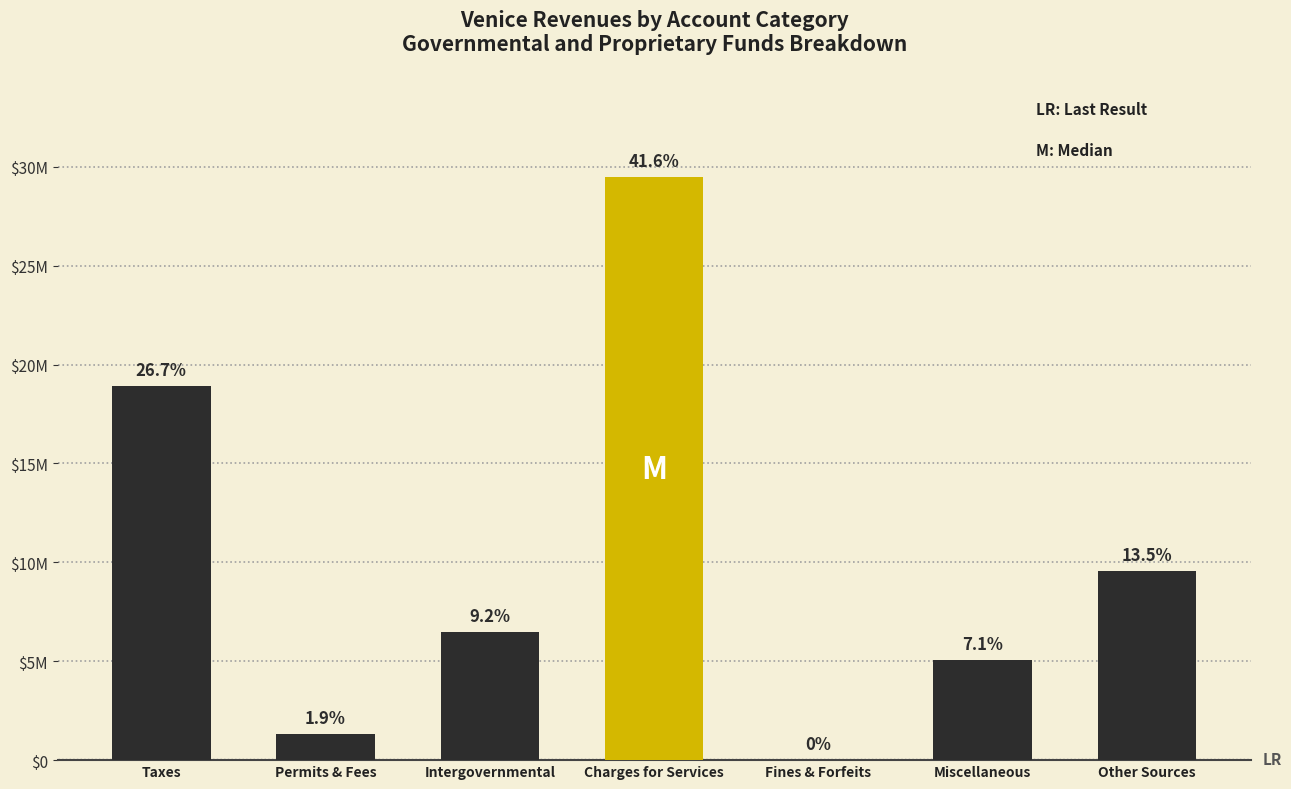

Are the bars horizontal?

No